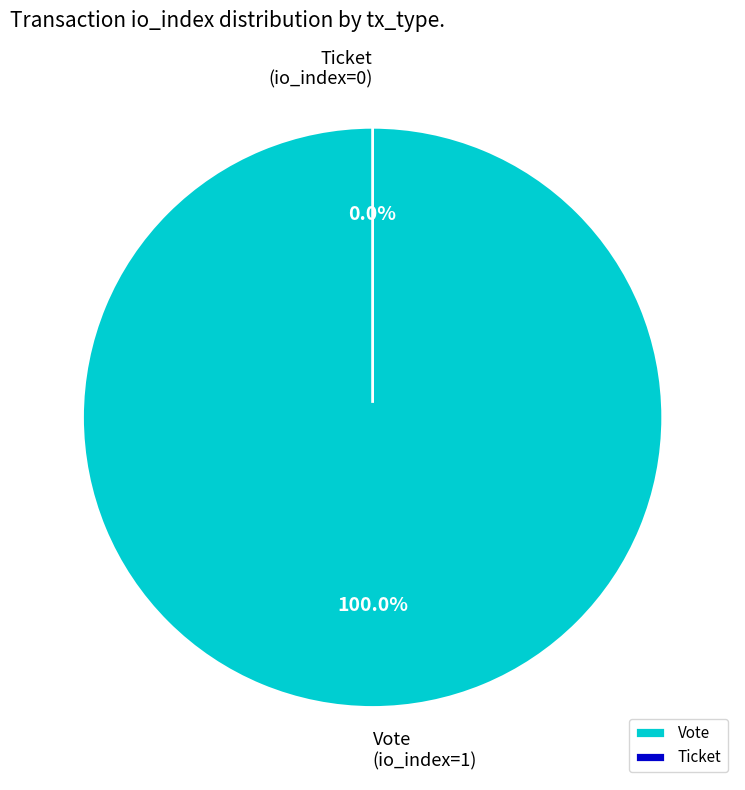

The Ticket (io_index=0) slice represents 0% of the pie. True or false?

True